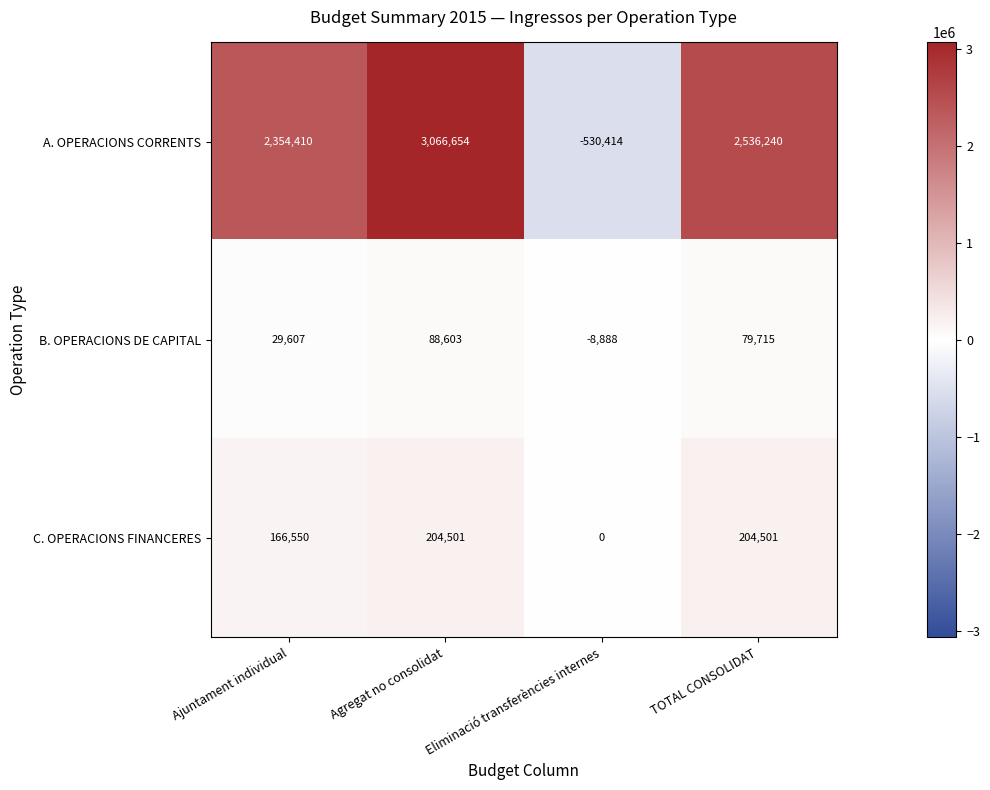

What is the spread (max minus min) of values at Eliminació transferències internes?

530414